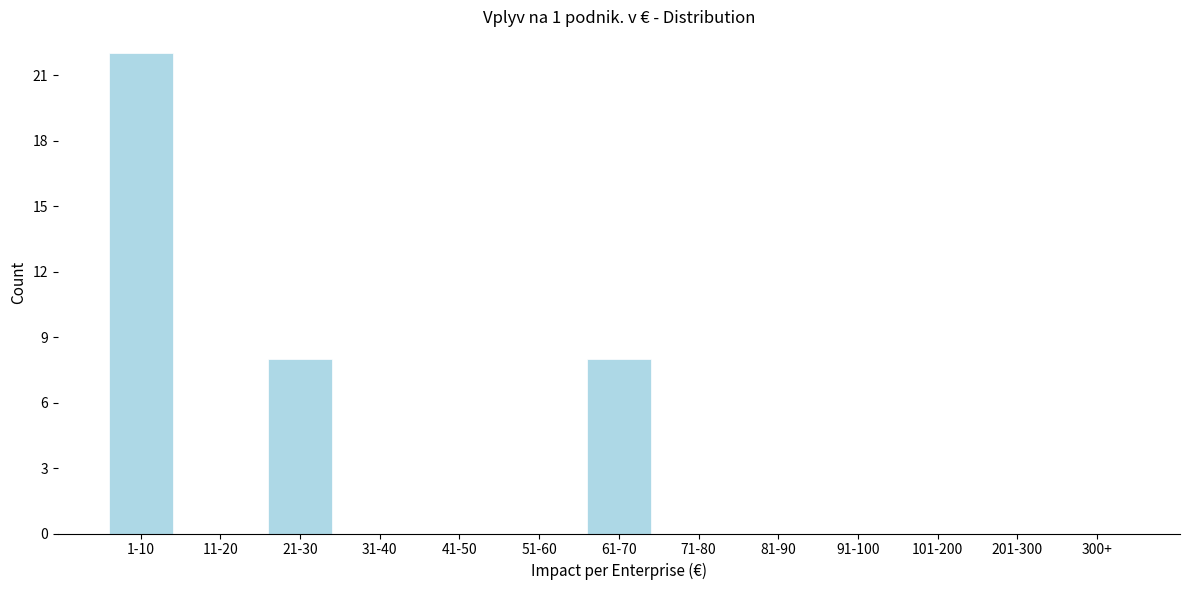

Reading right to left, extract all data points from this chart.

300+=0	201-300=0	101-200=0	91-100=0	81-90=0	71-80=0	61-70=8	51-60=0	41-50=0	31-40=0	21-30=8	11-20=0	1-10=22